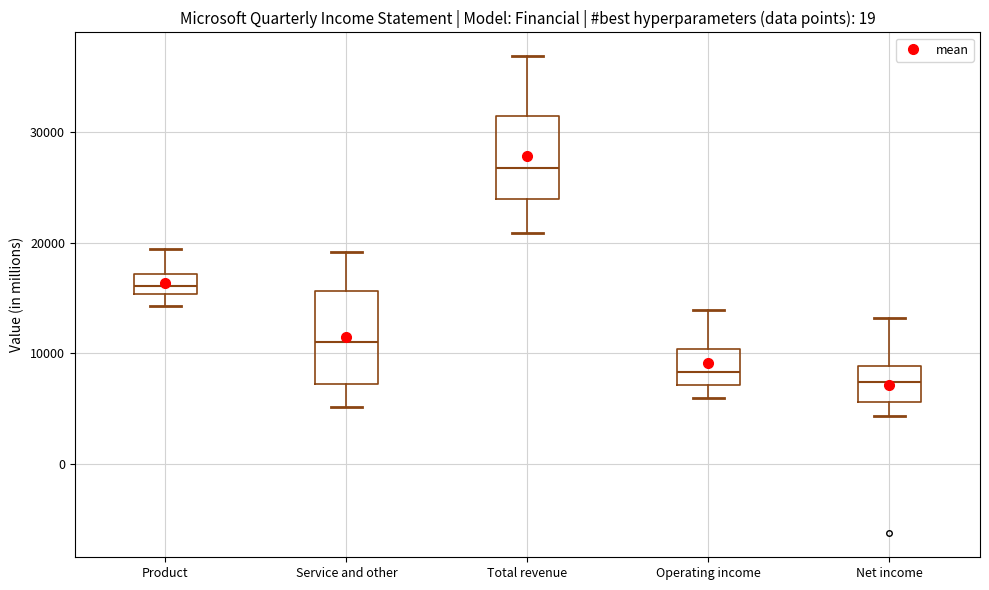

Reading left to right, read every box against the y-axis: the position of its median line, the range the box covers, and the ends of its whiskers. The values are not printed on the chart, so give them approximately, as read against the axis.

Product: median 16000, box 15000 to 17000, whiskers 14000 to 19000
Service and other: median 11000, box 7000 to 16000, whiskers 5000 to 19000
Total revenue: median 27000, box 24000 to 32000, whiskers 21000 to 37000
Operating income: median 8000, box 7000 to 10000, whiskers 6000 to 14000
Net income: median 7000, box 6000 to 9000, whiskers 4000 to 13000